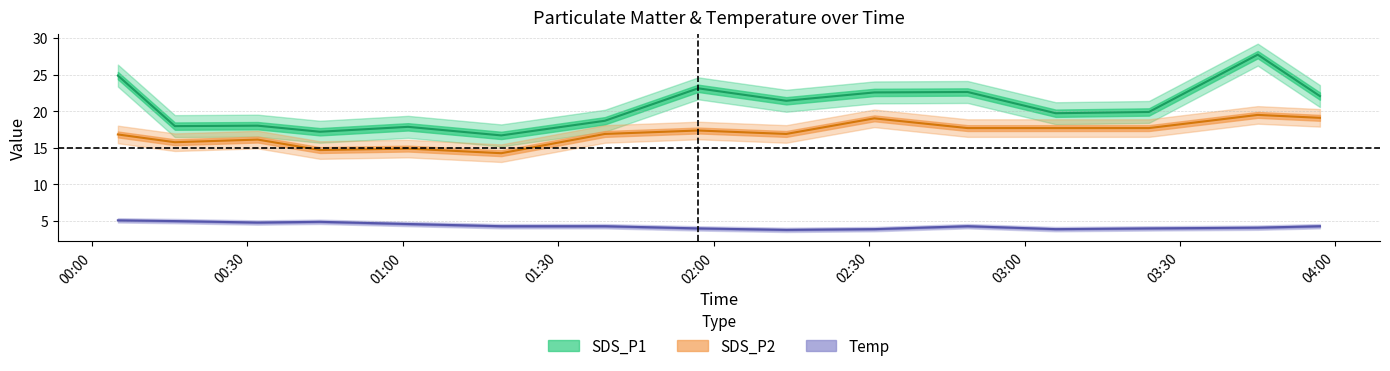

True or false: SDS_P1 has more than 0 points higher than both neighbors.

True